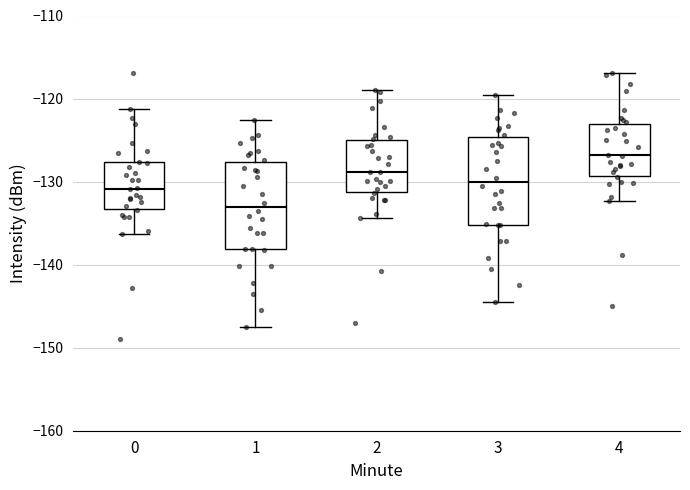

Where is the upper edge of the box at x = 1 on the y-axis? The values are not printed on the chart, so give them approximately, as read against the axis.

-128